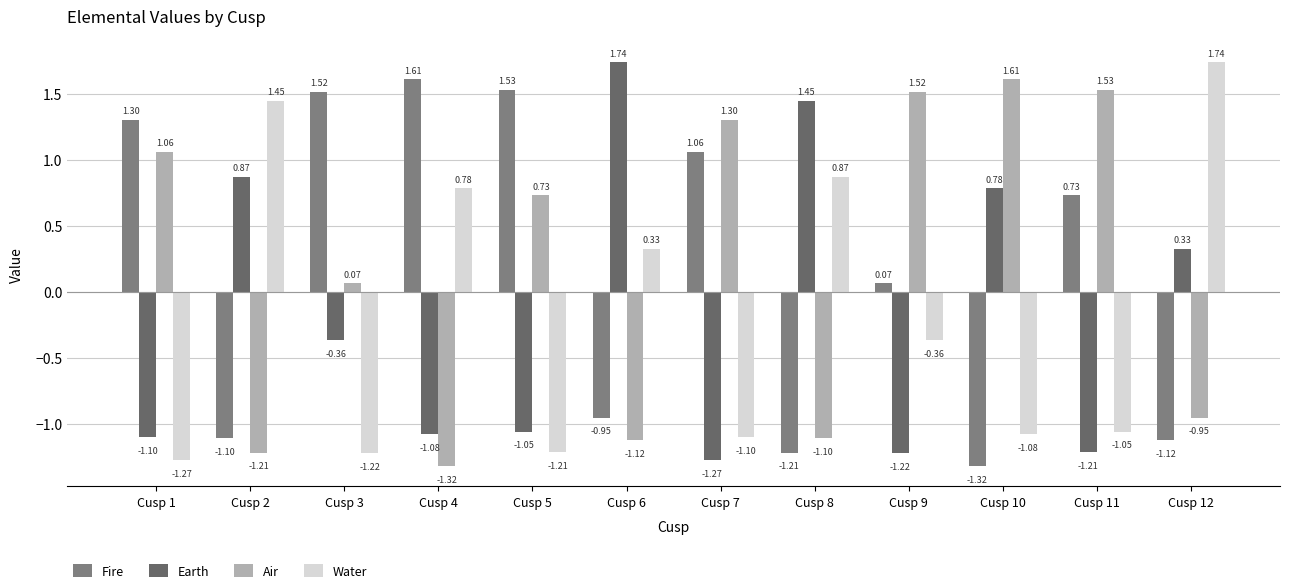

Rank the series at Cusp 3 from highest to lowest value.

Fire, Air, Earth, Water